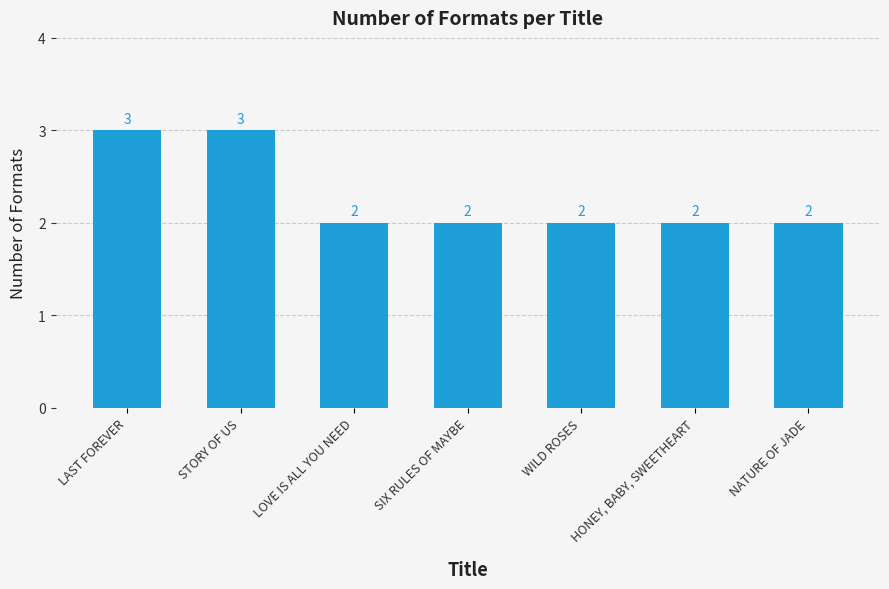

True or false: the data shows 3 at HONEY, BABY, SWEETHEART.

False